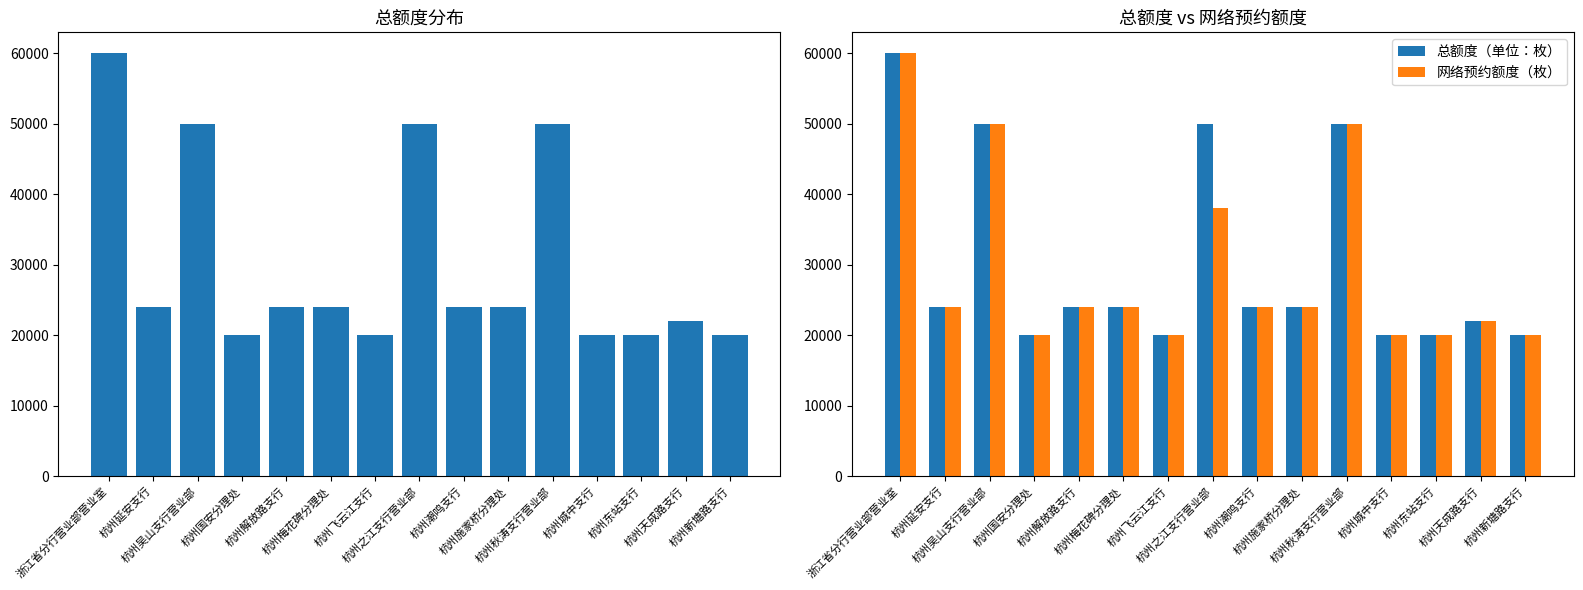

Rank the series at 杭州施家桥分理处 from highest to lowest value.

总额度（单位：枚）, 网络预约额度（枚）